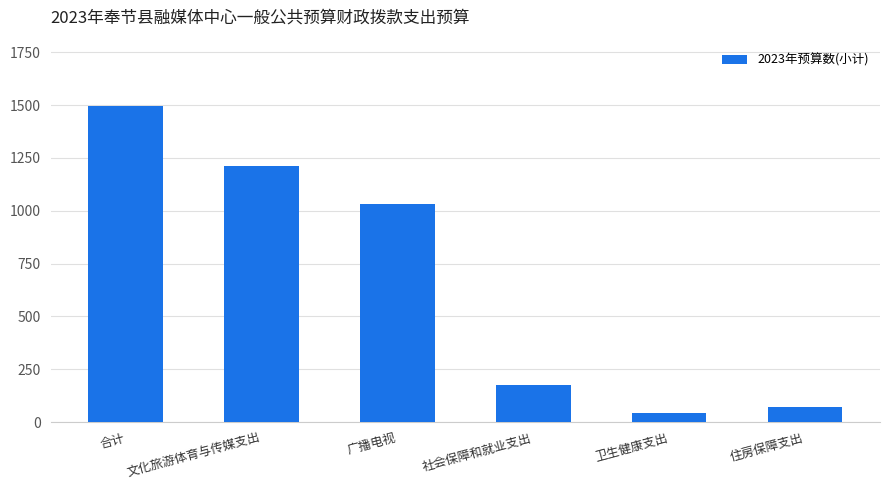

What is the difference between the second highest and second lowest values?

1142.5